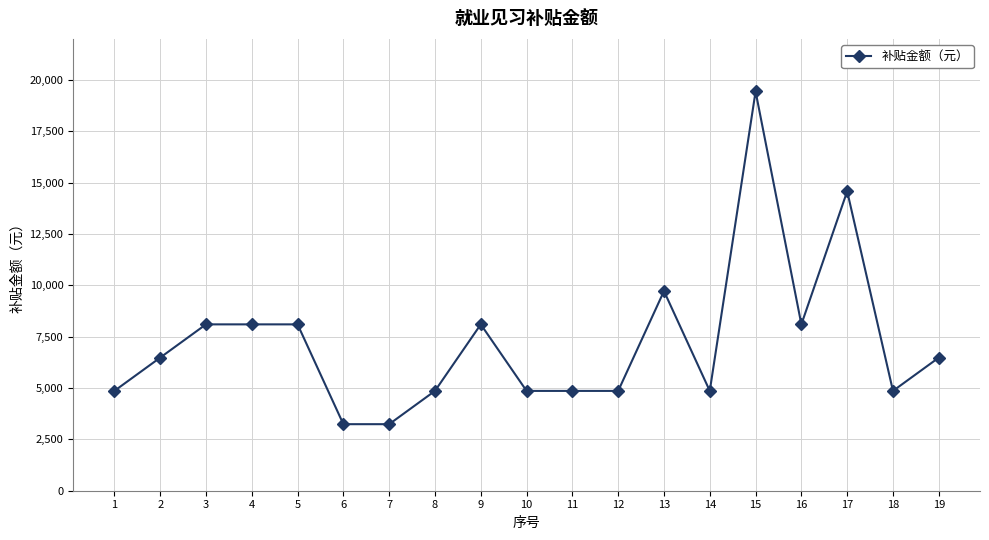

Approximately how many times larger is the value at 15 compared to 3?

2.4